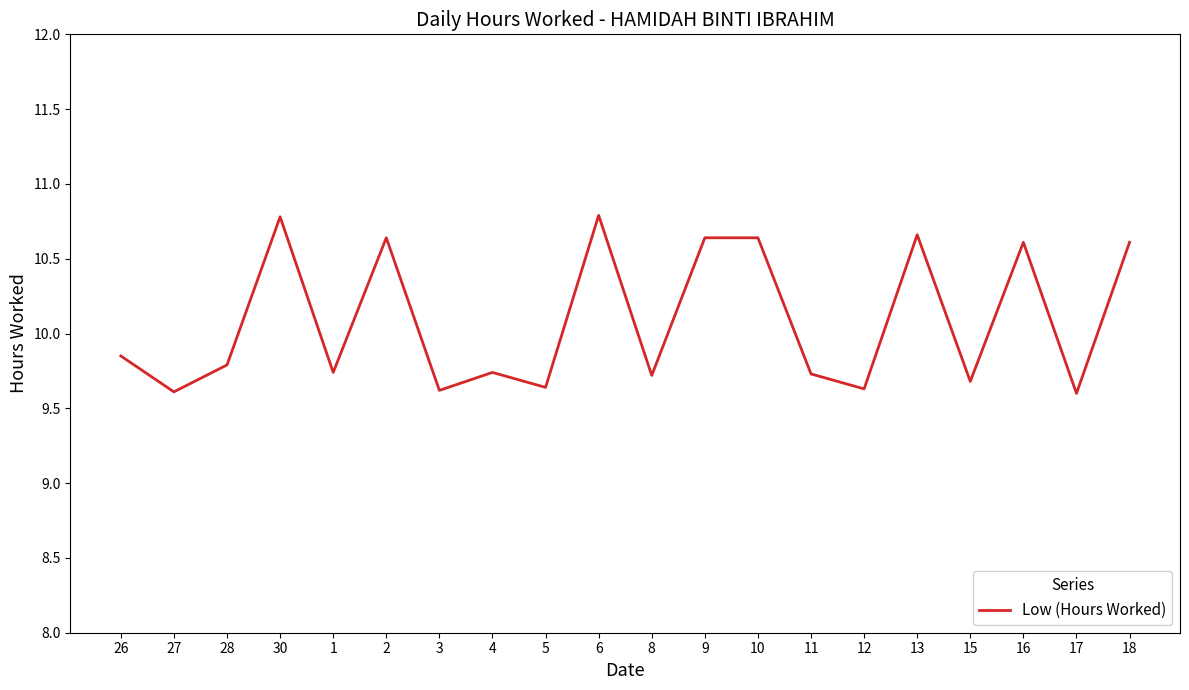

Is this an area chart (filled region under the line)?

No